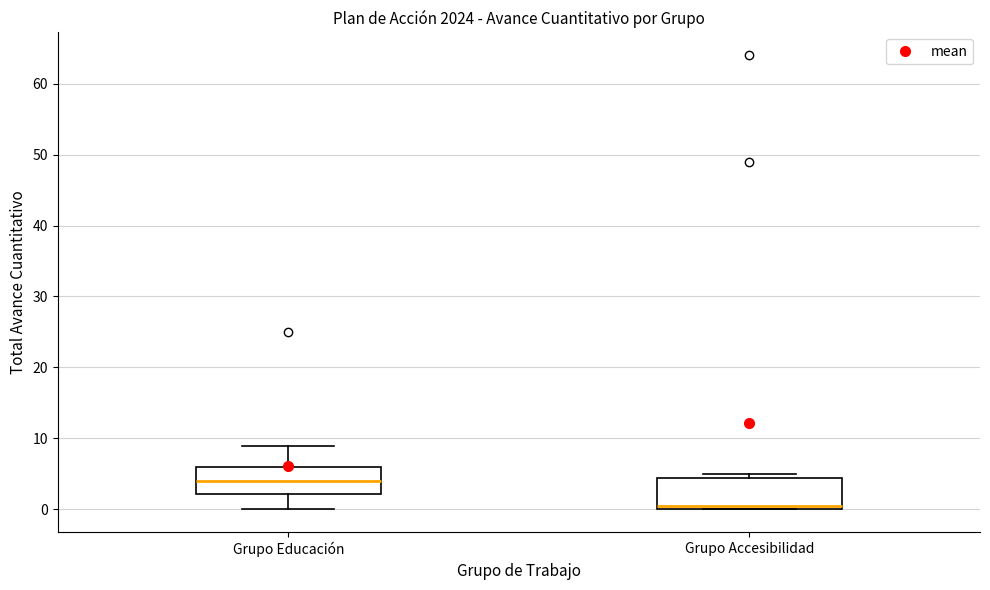

Which box's median line is the lowest?

Grupo Accesibilidad